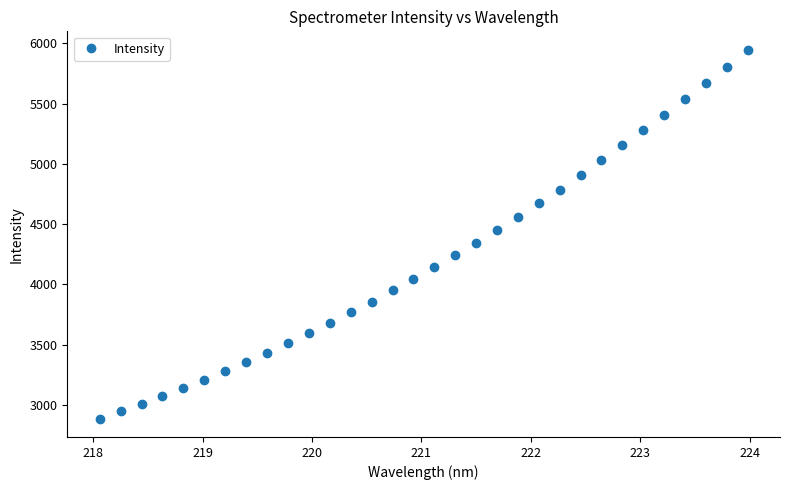

What is the difference between the maximum and minimum values?

3060.3